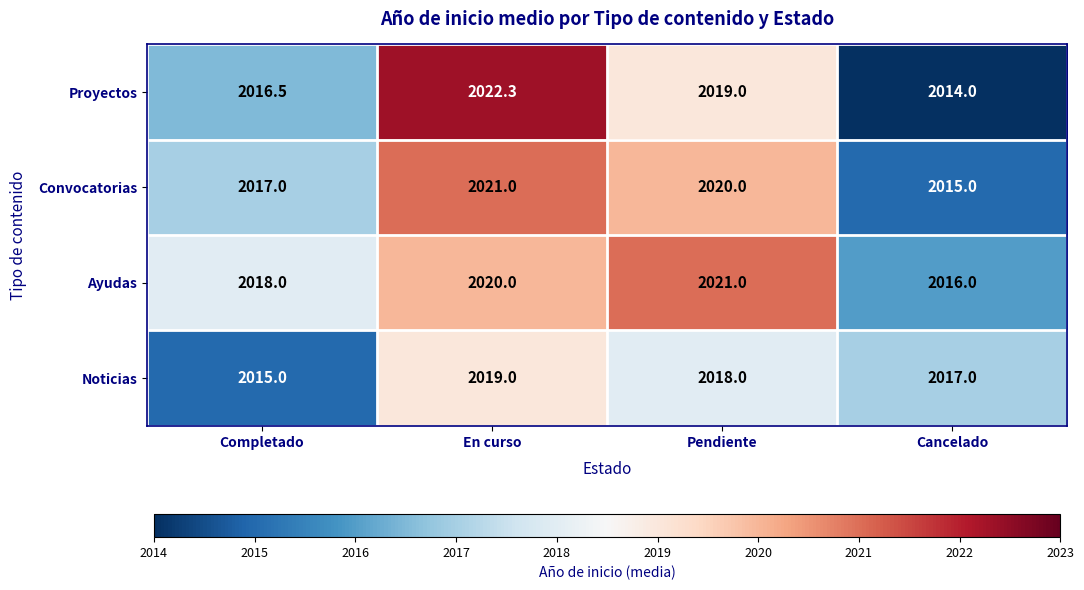

The value of Convocatorias at Cancelado is 2015.0. True or false?

True